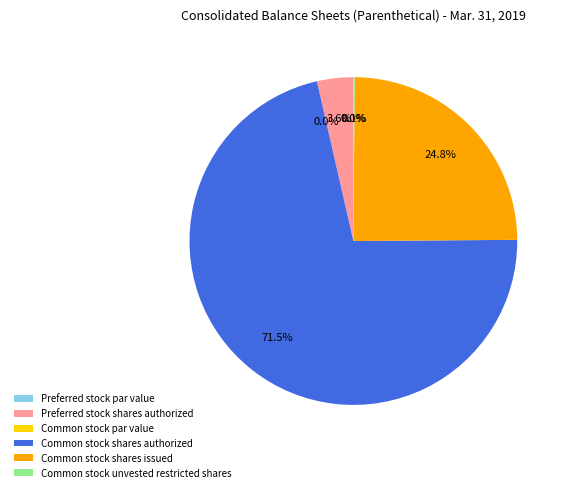

Which category has the biggest portion of the pie?

Common stock shares authorized